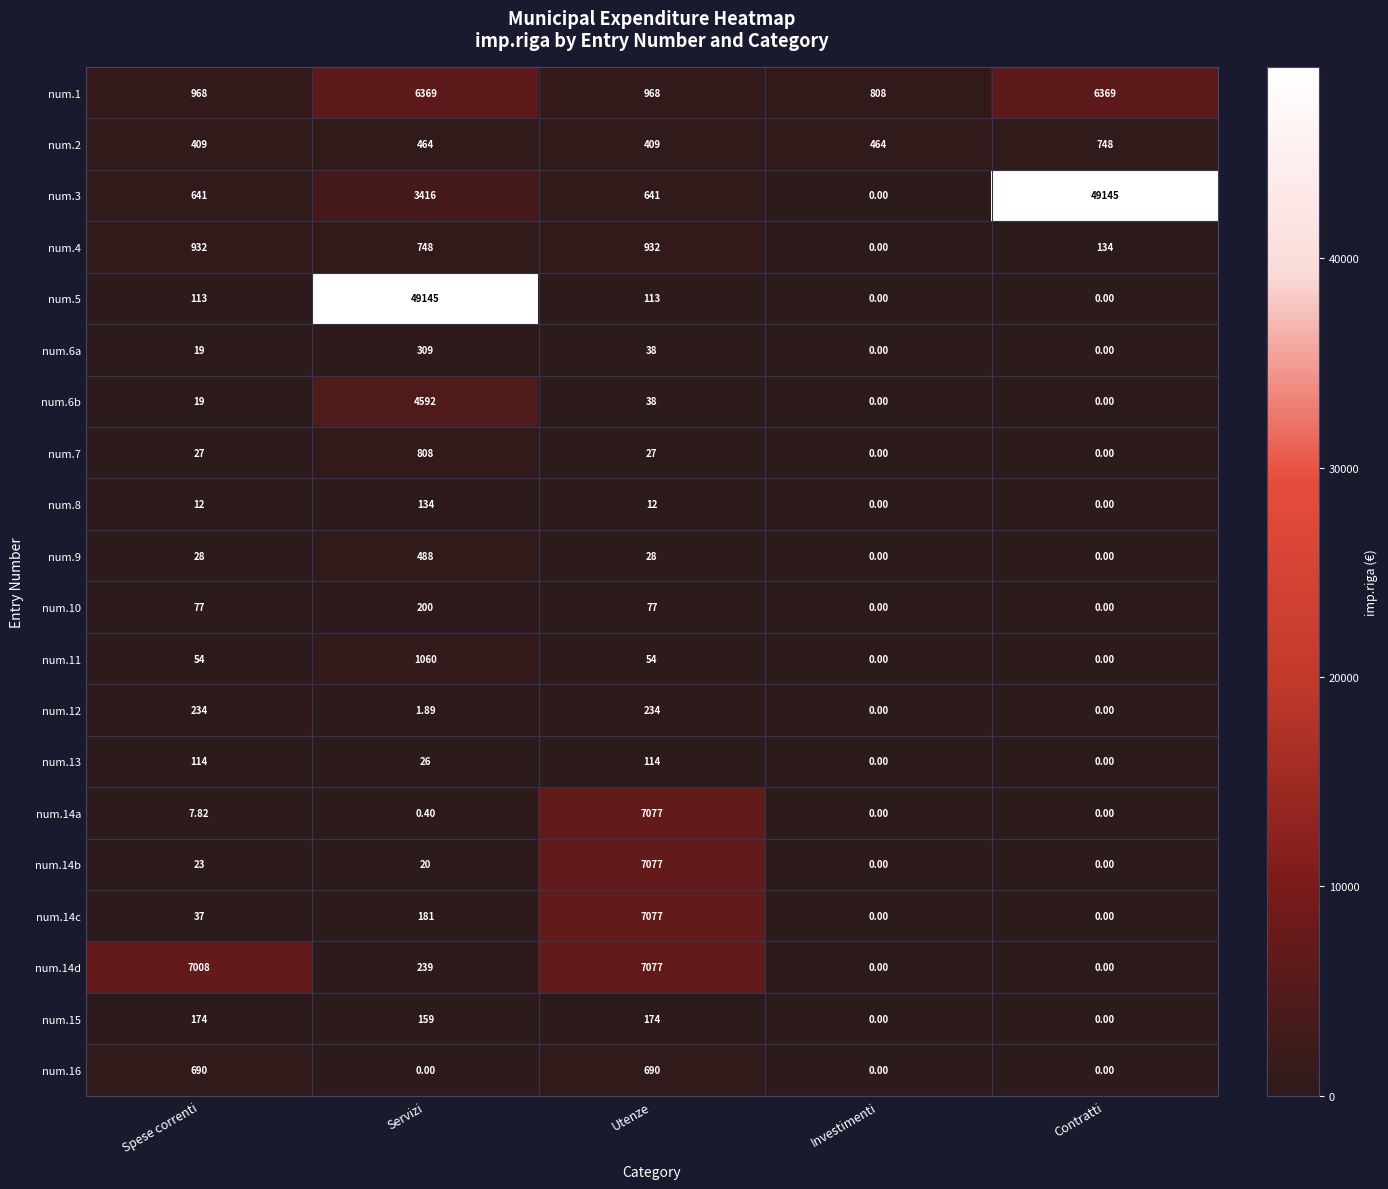

Is the value of num.14d at Servizi greater than the value of num.14a at Utenze?

No